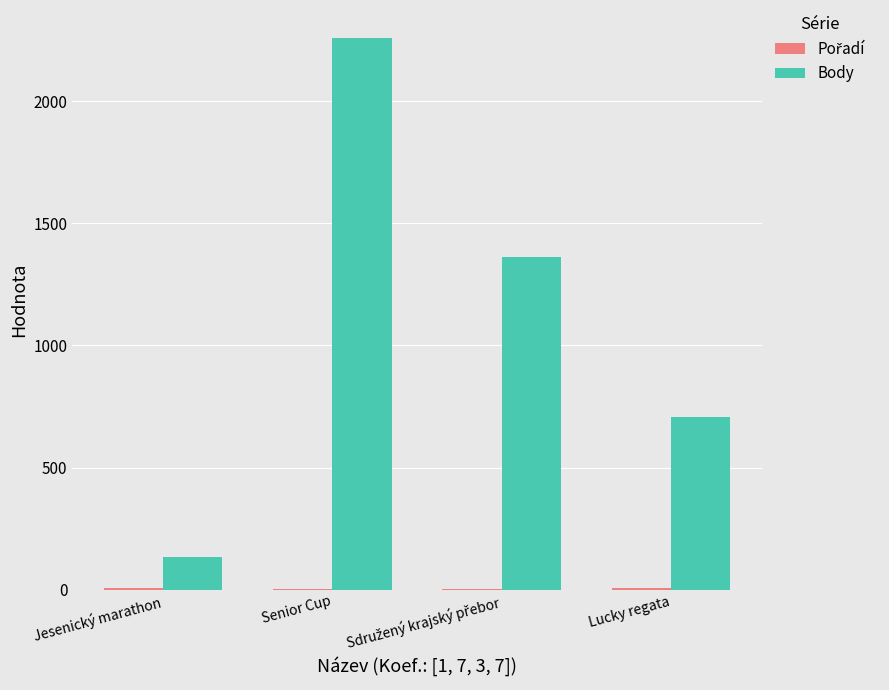

What is the greatest value displayed?

2260